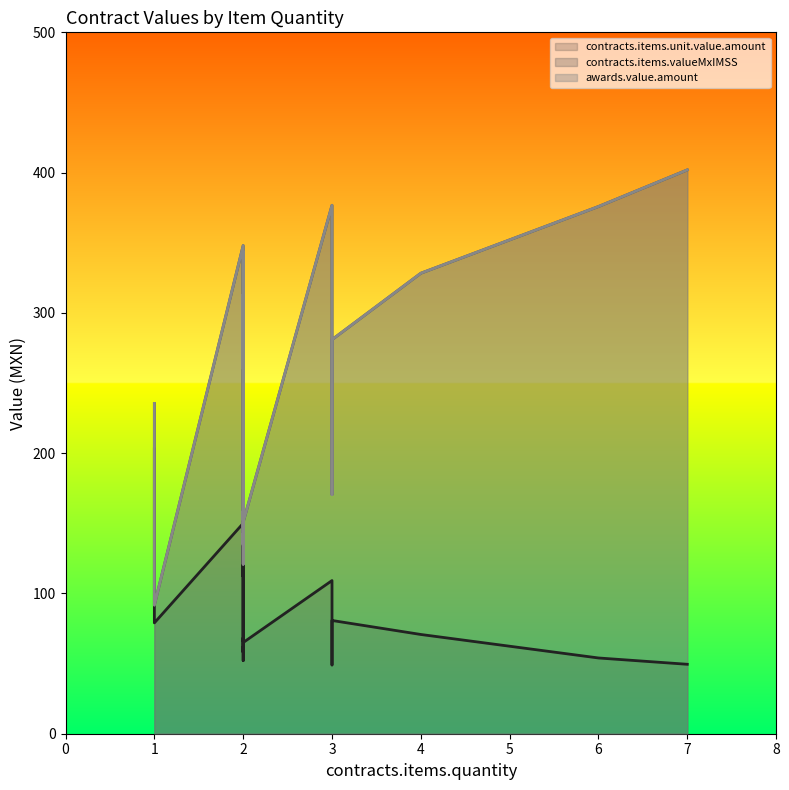

At which label does contracts.items.valueMxIMSS reach its peak?

7